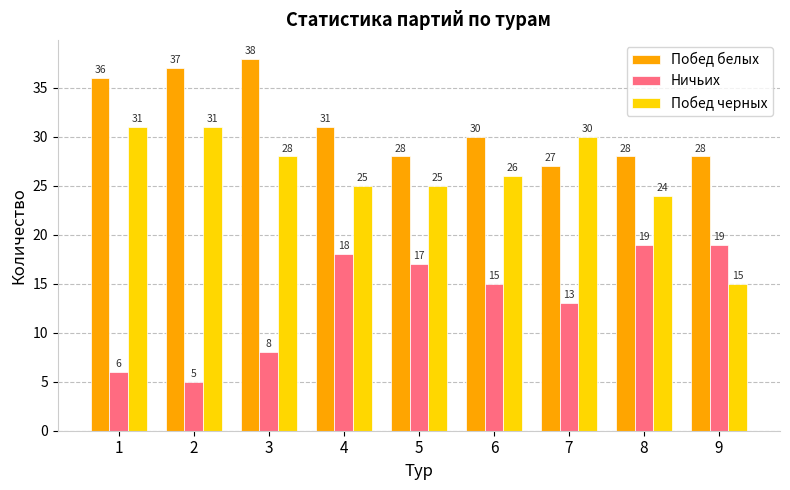

Between 3 and 7, which series saw the biggest shift?

Побед белых